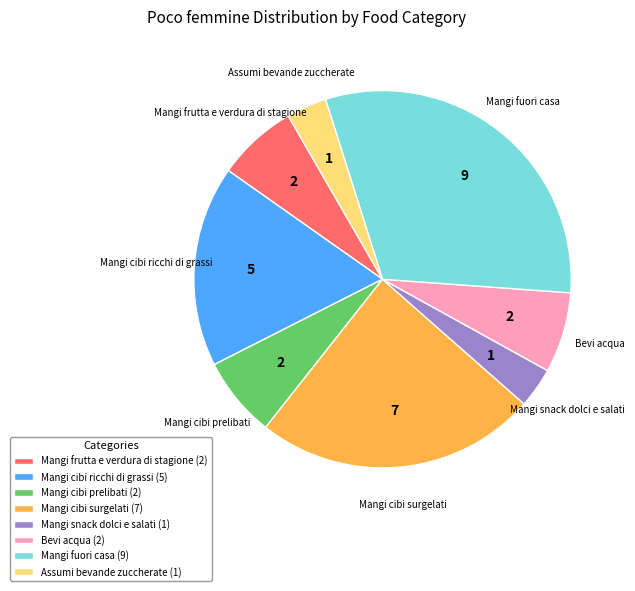

True or false: Mangi snack dolci e salati (1) accounts for 13% of the total.

False